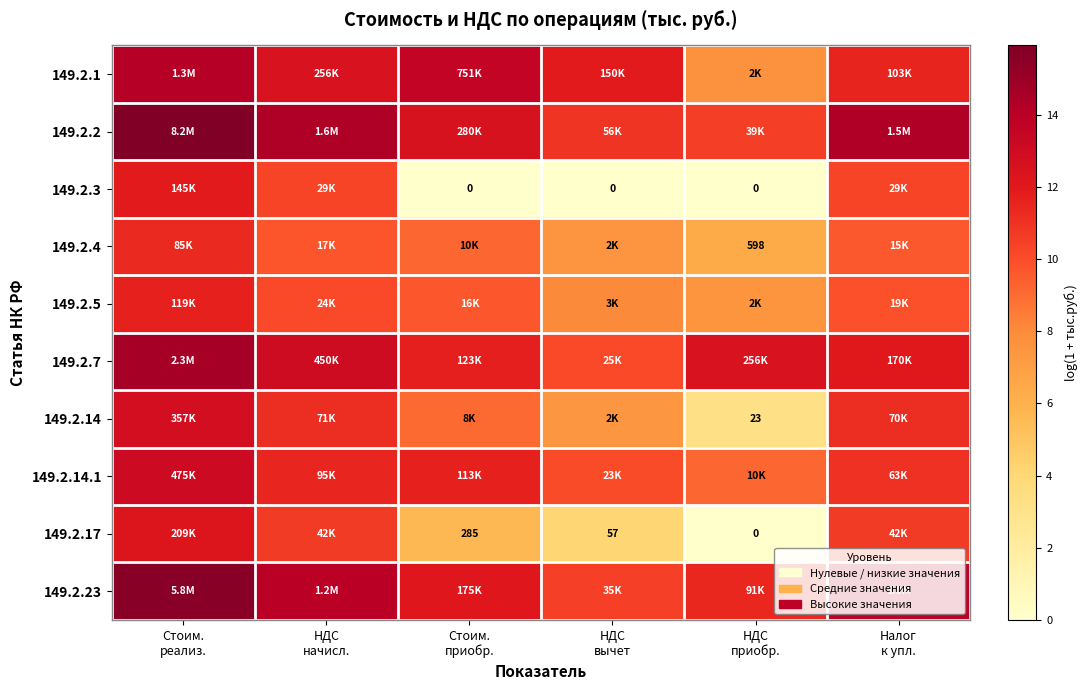

What is the average value of the 149.2.23 series?

12.9